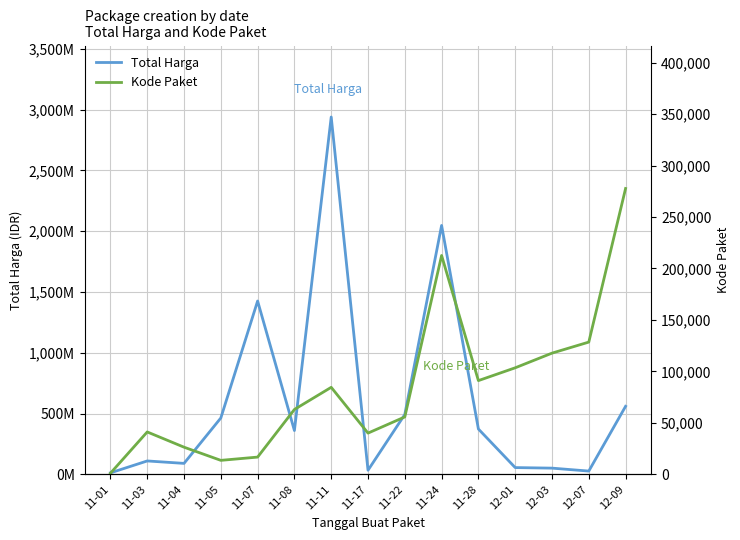

What is the maximum value for Kode Paket?

277693